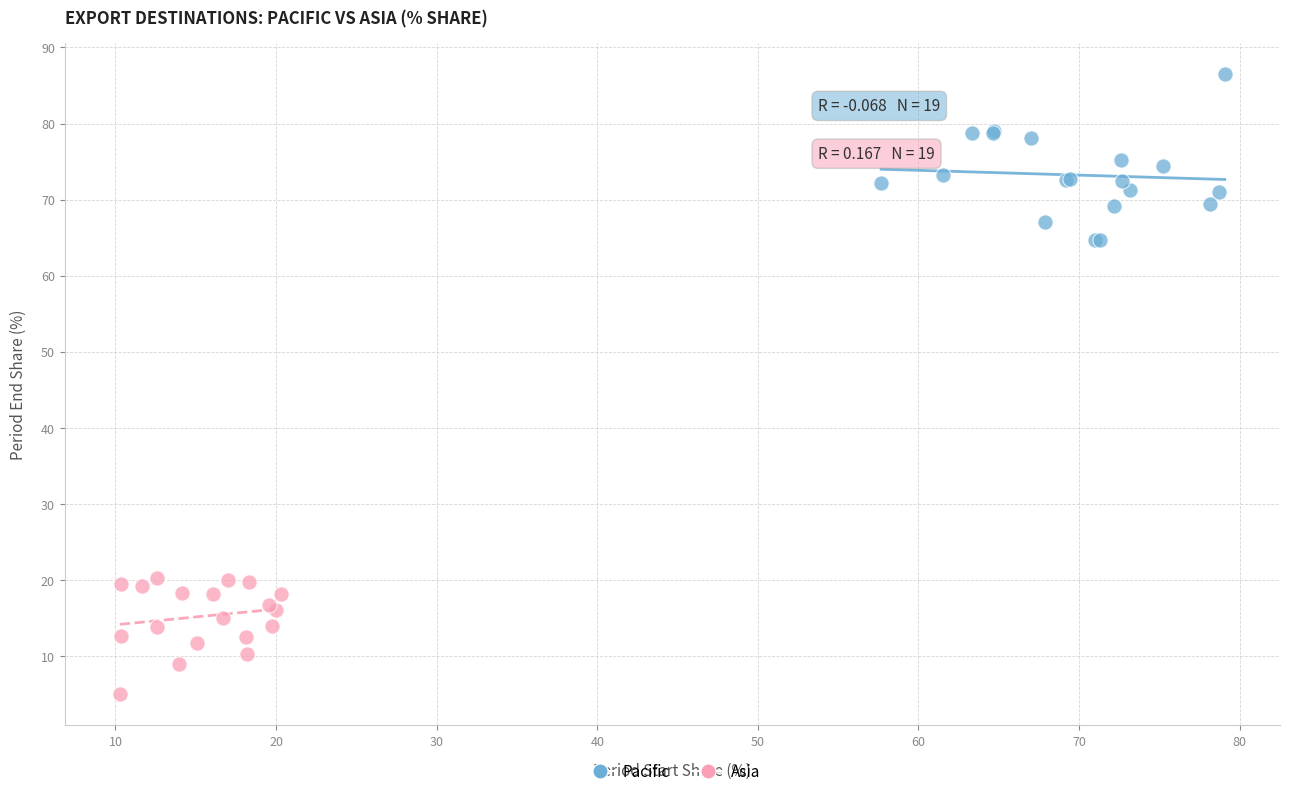

Which series contains the highest Y value?

Pacific